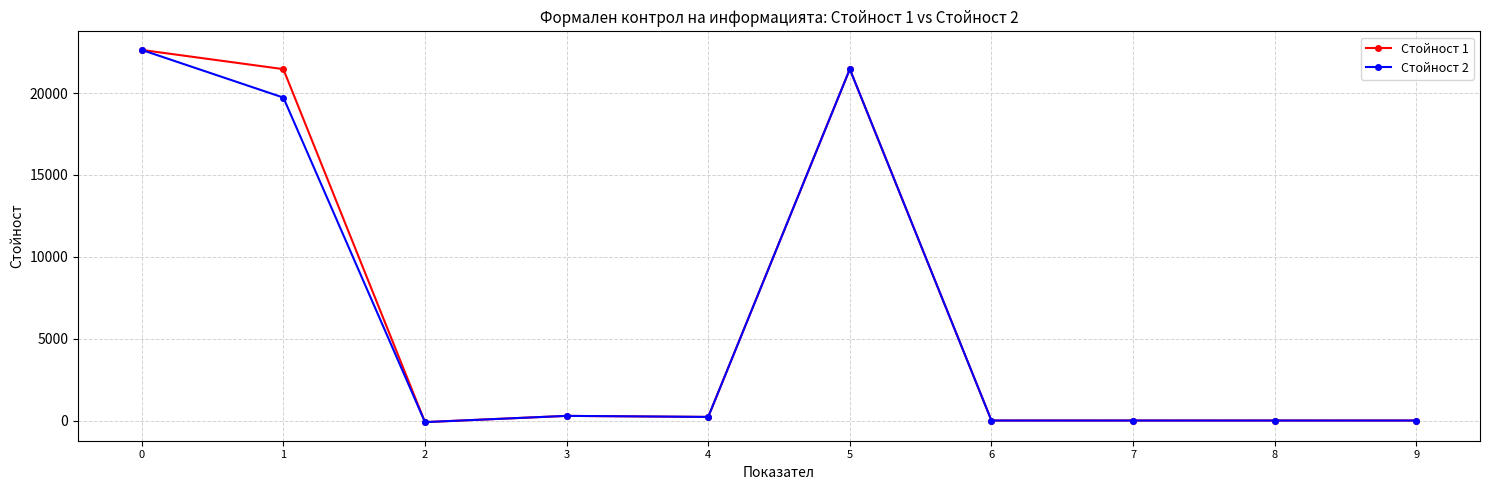

Is it true that Стойност 1 equals -15415 at 6?

False